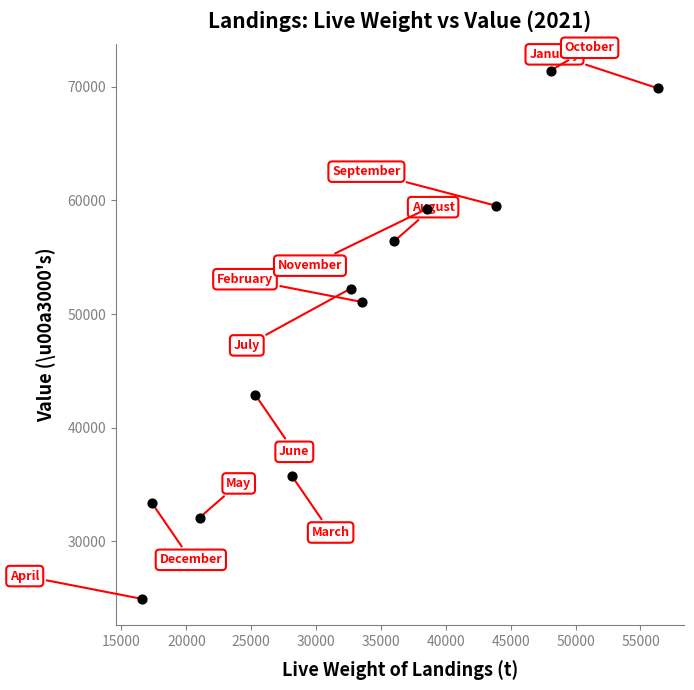

What Y value in the scatter plot is closest to 48192?

51071.6